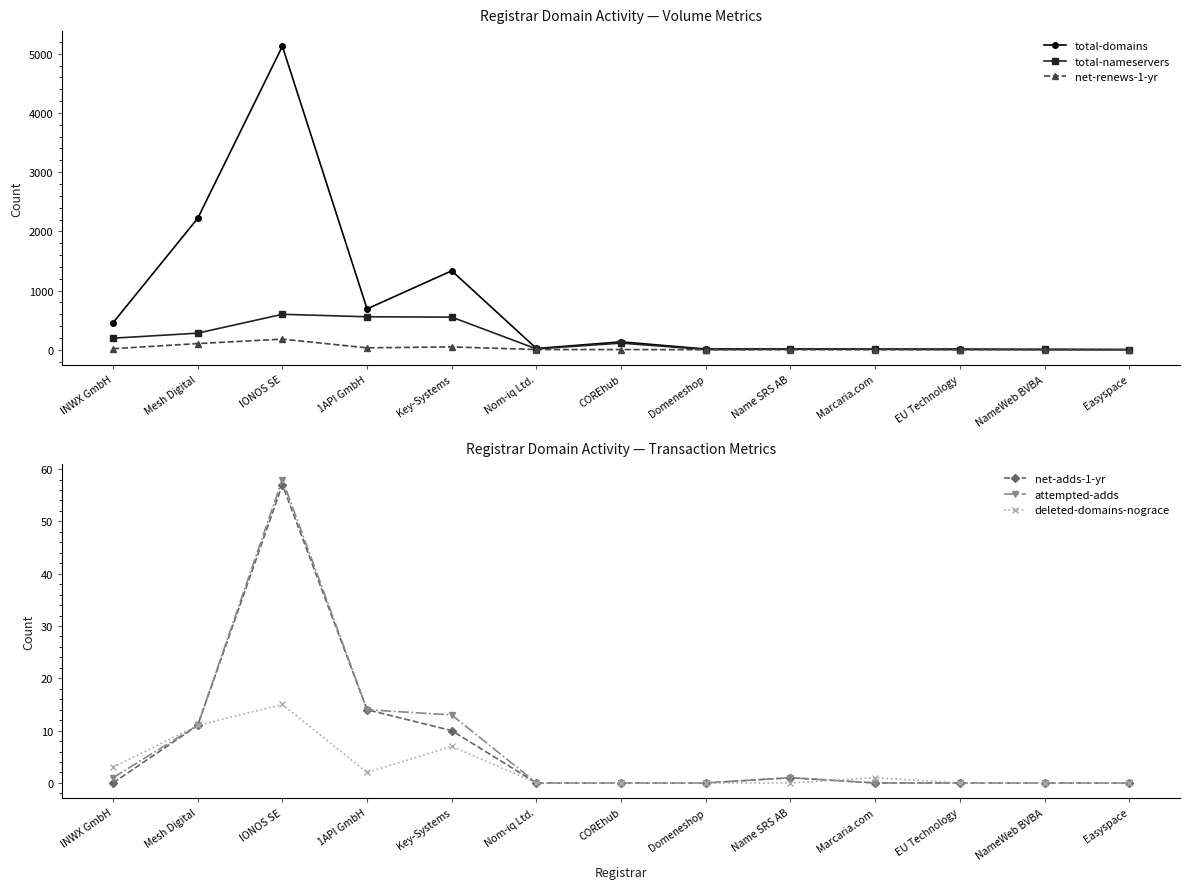

What is the spread (max minus min) of values at COREhub?

133